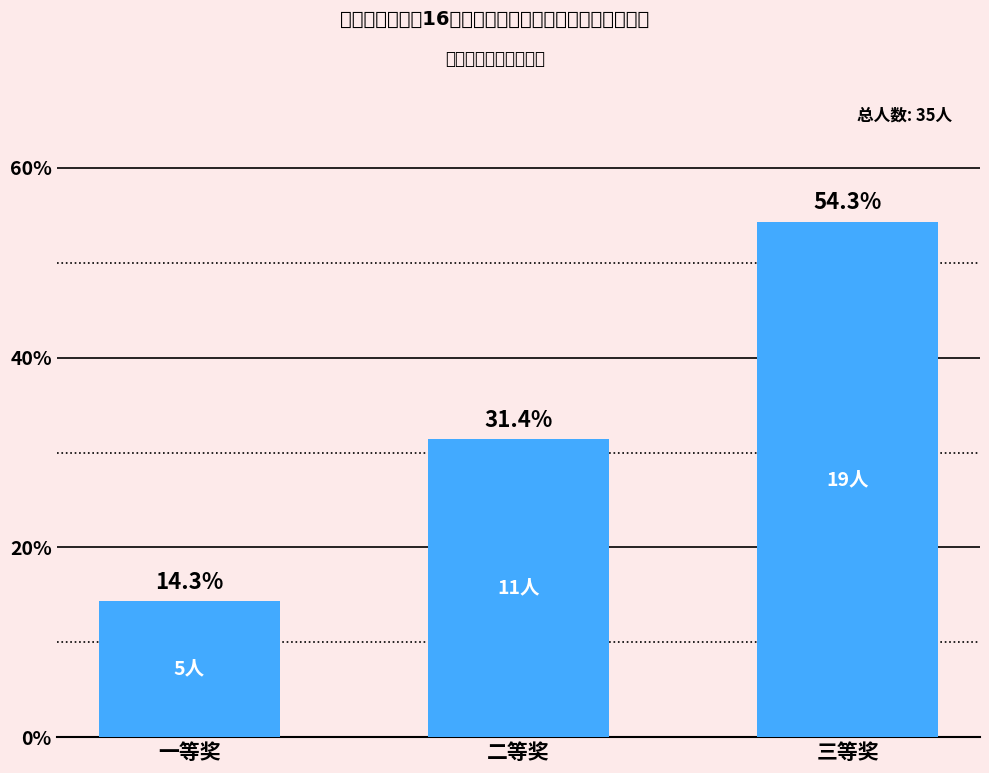

Reading right to left, list all the values displayed in this chart.

54.3	31.4	14.3